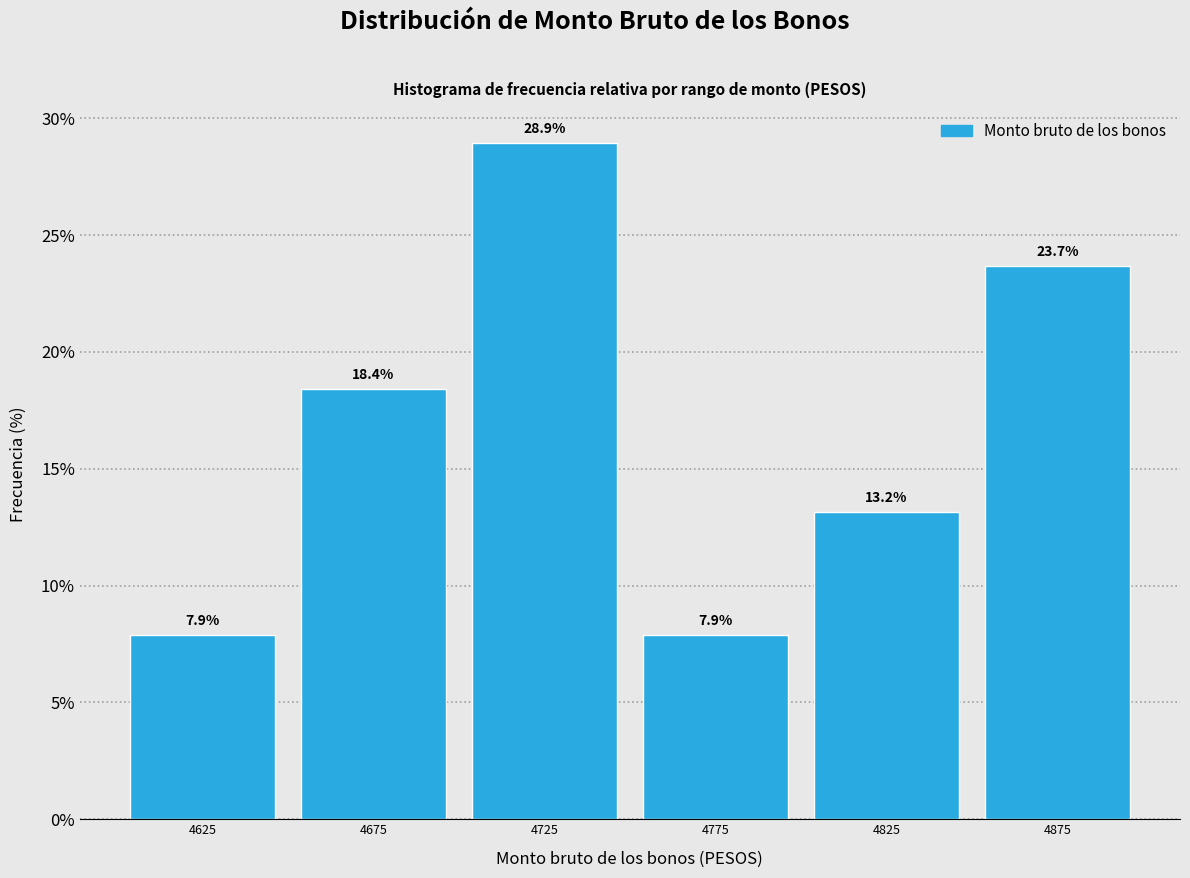

Reading left to right, list every bar in this chart as the range it spans on the x-axis followed by its height.

4600 to 4650: 7.9
4650 to 4700: 18.4
4700 to 4750: 28.9
4750 to 4800: 7.9
4800 to 4850: 13.2
4850 to 4900: 23.7